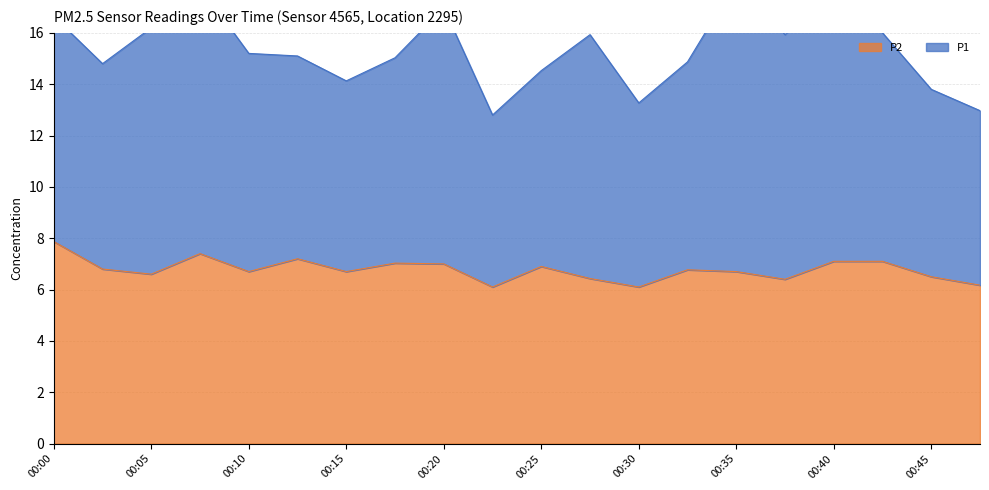

List the labels in order of value, largest first.

00:00, 00:08, 00:13, 00:40, 00:43, 00:18, 00:20, 00:25, 00:03, 00:33, 00:10, 00:15, 00:35, 00:05, 00:45, 00:28, 00:38, 00:48, 00:23, 00:30